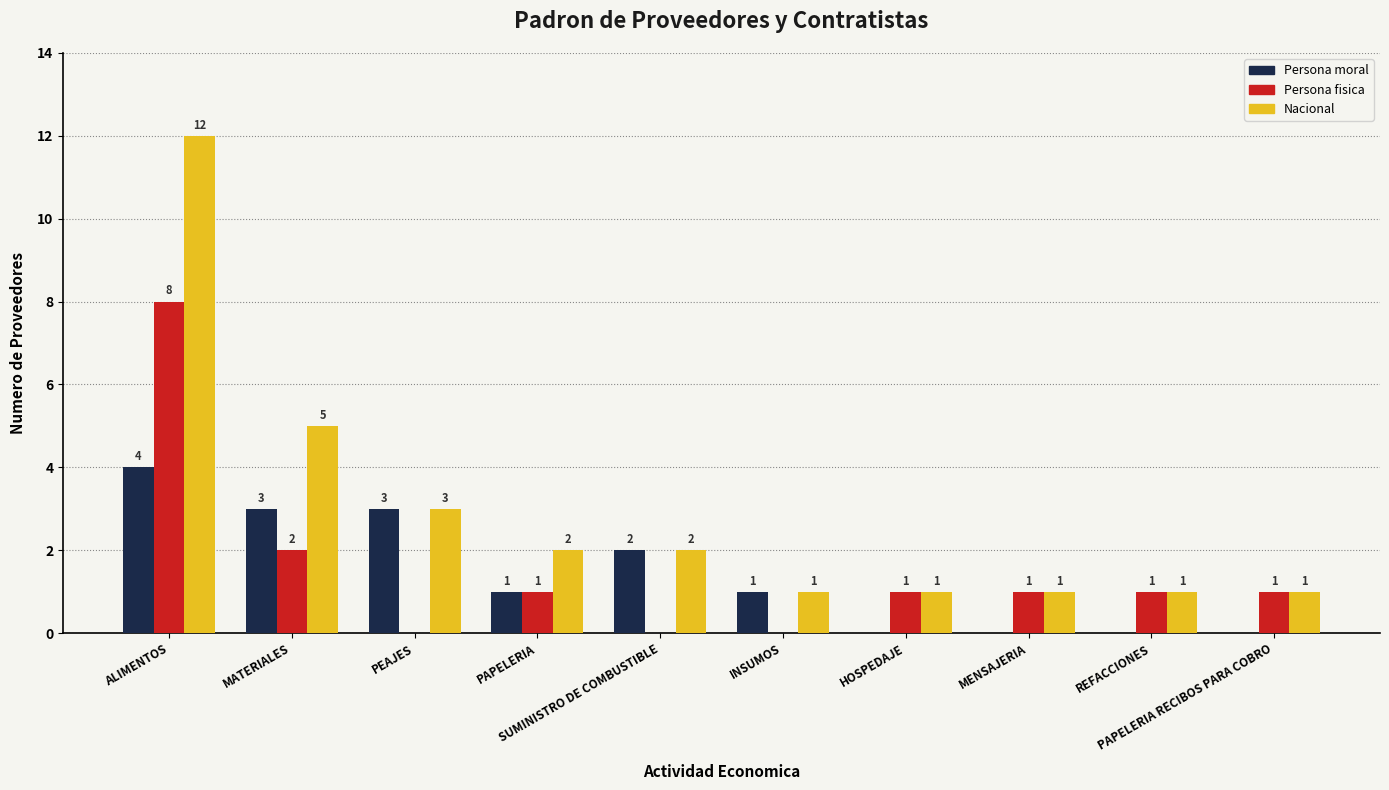

How many data points does each series have?

10